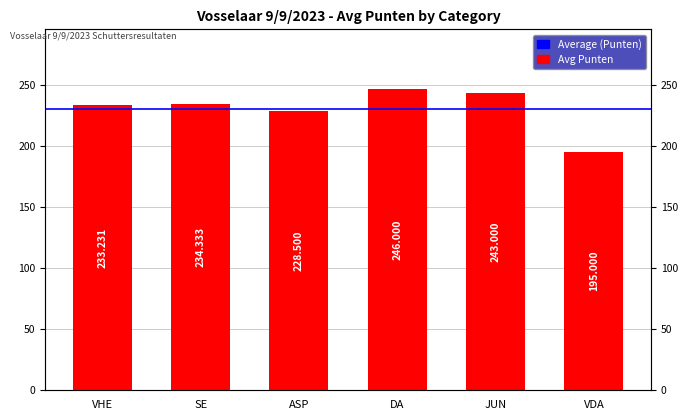

Count the number of categories in the chart.

6